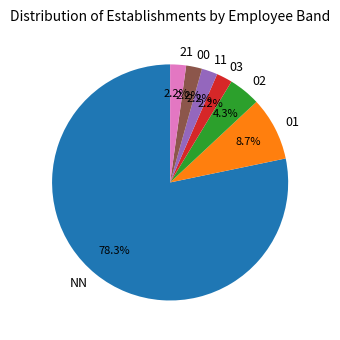

Between NN and 02, which is larger?

NN